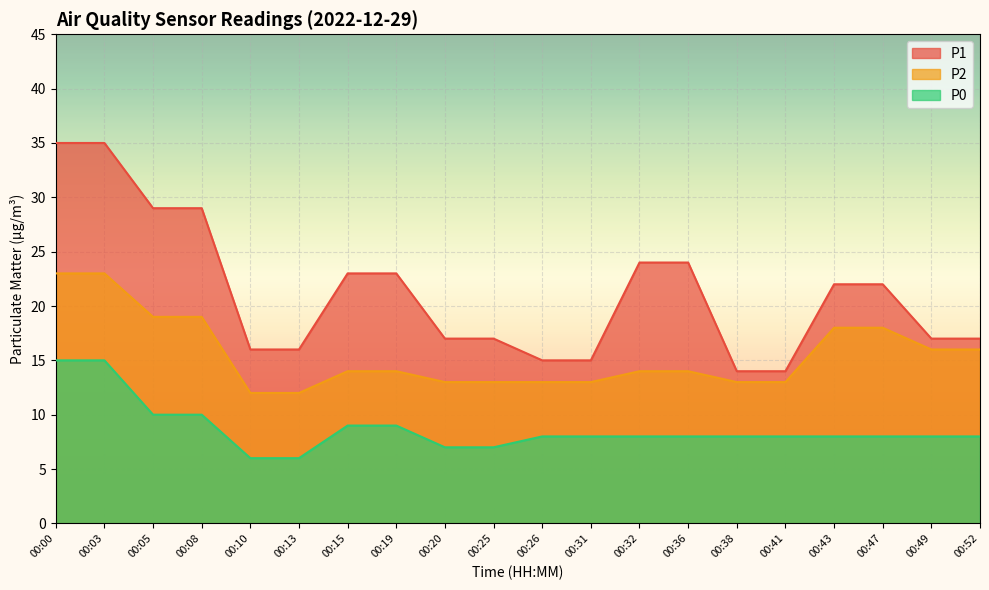

The P1 series shows 9 at 00:26. True or false?

False